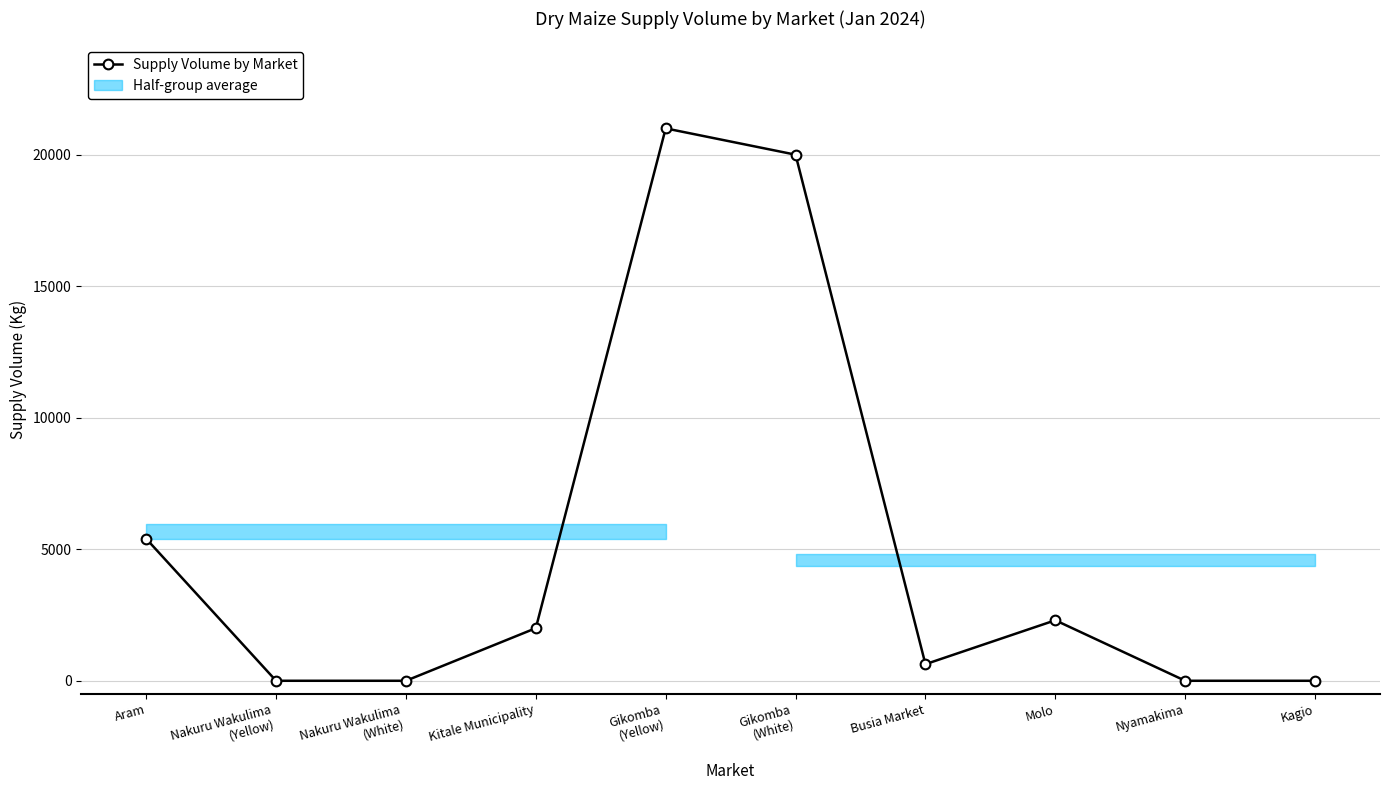

At which category does the chart reach its minimum across all series?

Nakuru Wakulima
(Yellow)